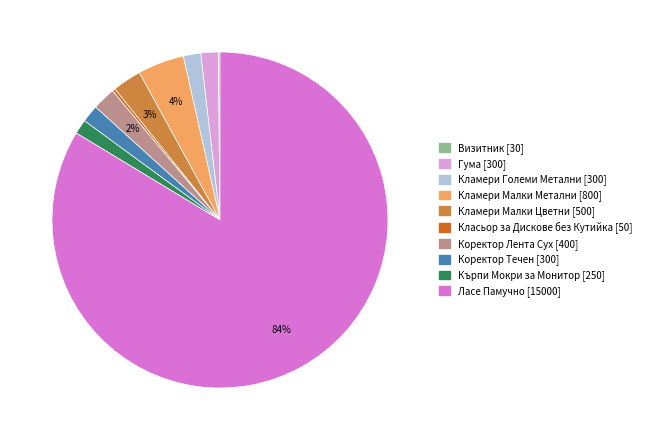

Is the sum of Гума and Кърпи Мокри за Монитор greater than half?

No